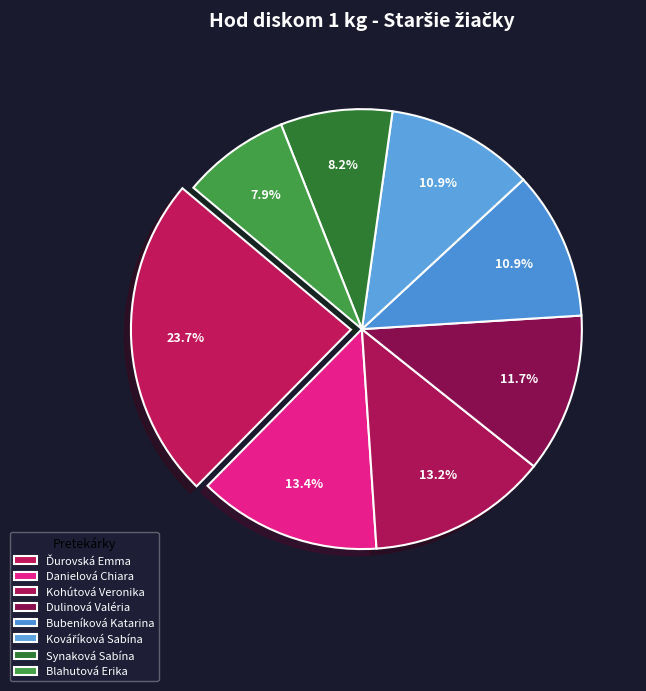

Between Bubeníková Katarina and Blahutová Erika, which is larger?

Bubeníková Katarina